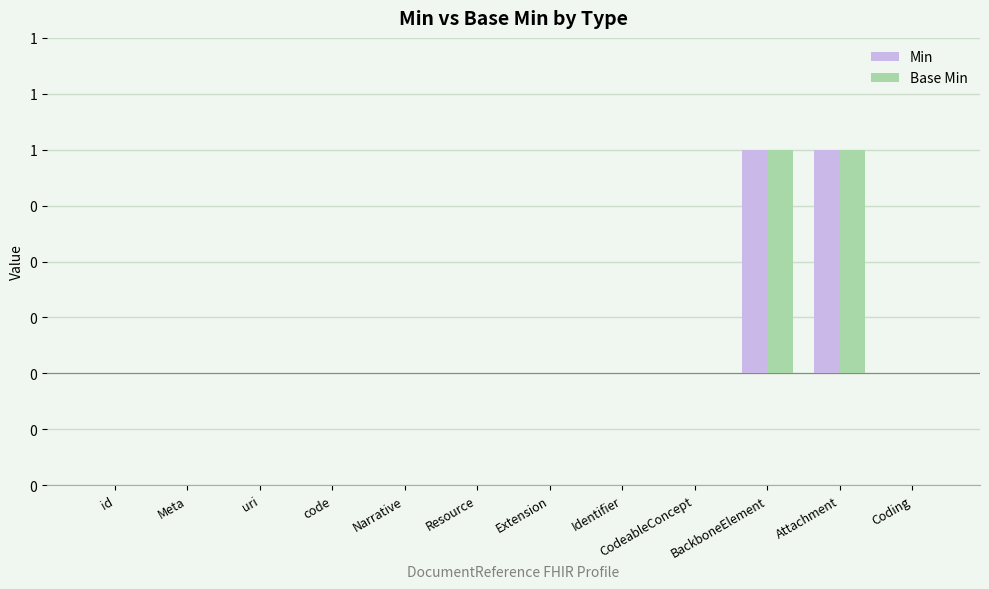

What are all the series names shown in the legend?

Min, Base Min